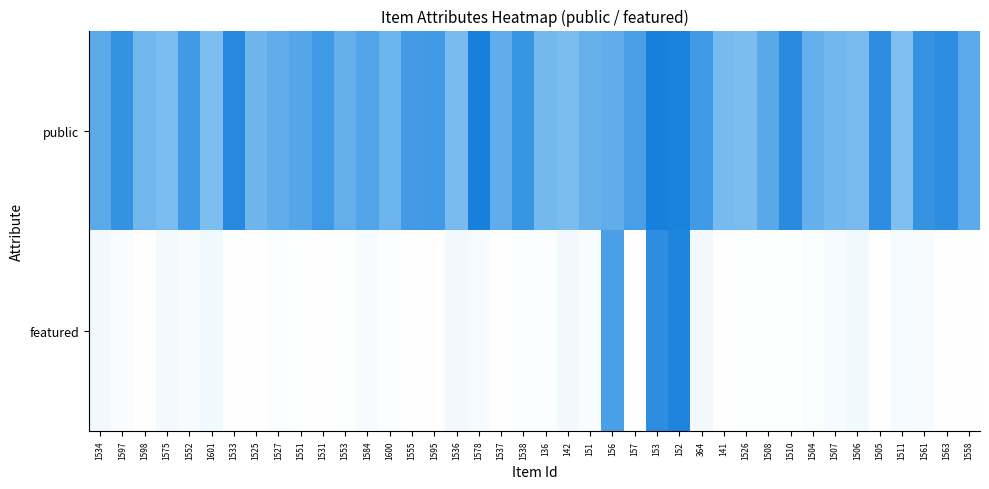

At 1506, list the series in order from smallest to largest.

featured, public